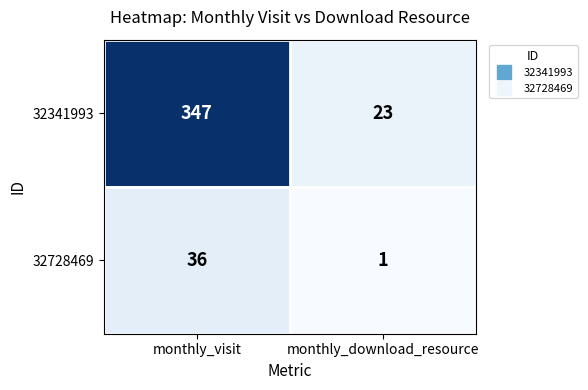

Is it true that 32728469 equals 36 at monthly_visit?

True